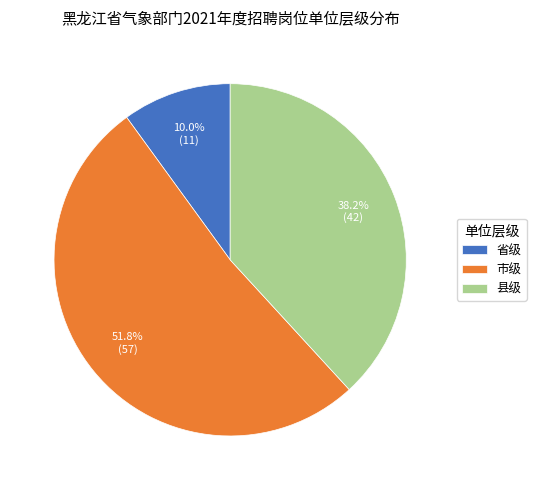

The 县级 slice represents 33% of the pie. True or false?

False